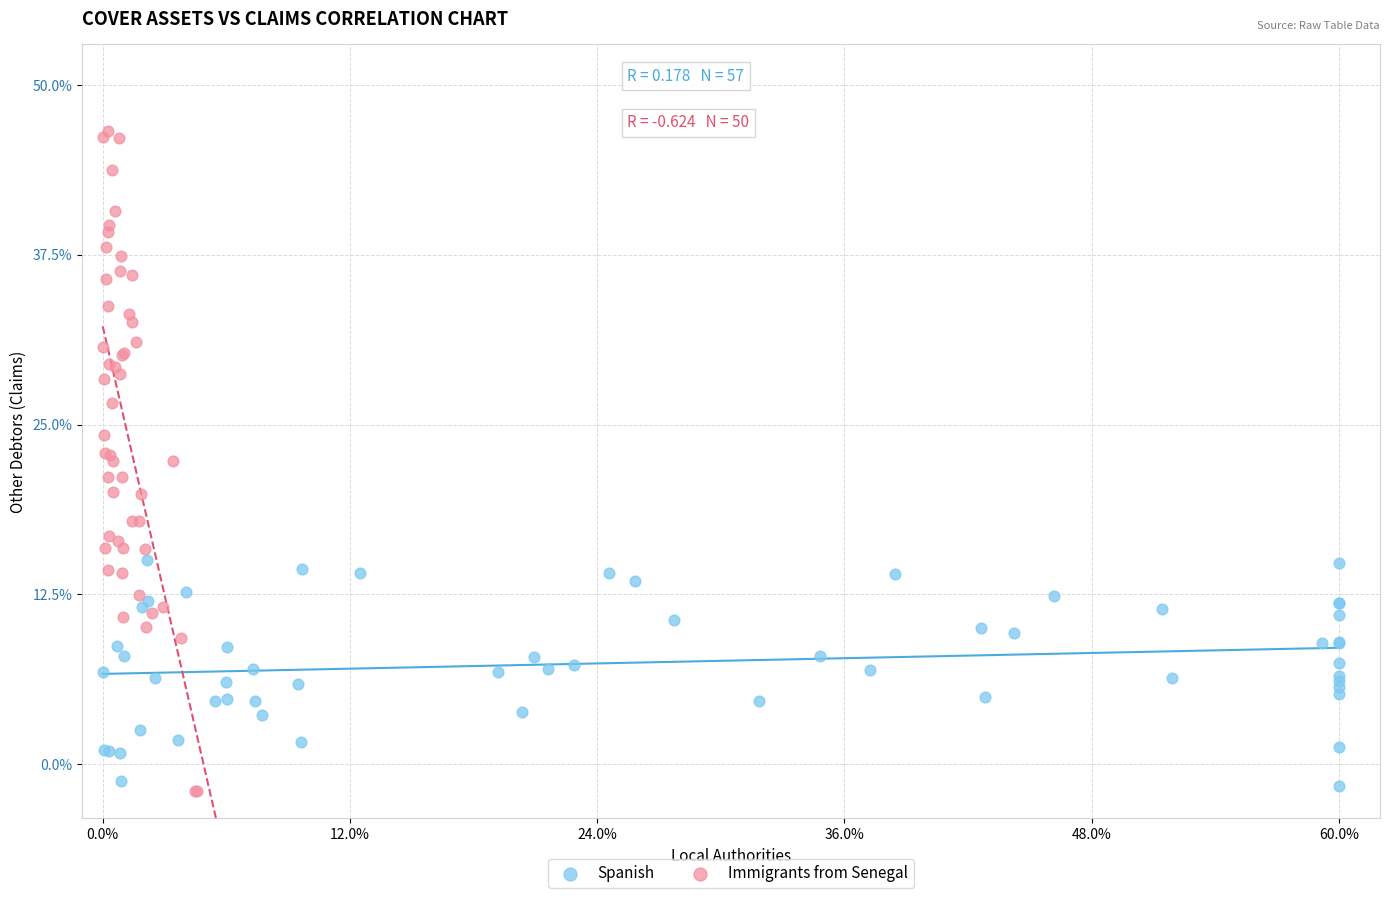

Which series contains the highest Y value?

Immigrants from Senegal